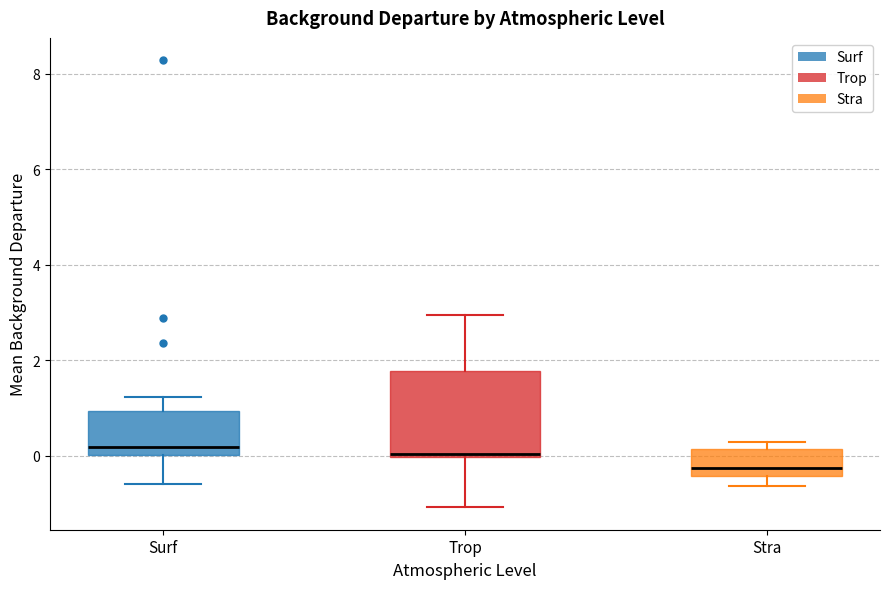

Reading left to right, transcribe this box plot: for each box, give where its median line is, the range the box spans, and where its two whiskers end, as read against the y-axis. The values are not printed on the chart, so give them approximately, as read against the axis.

Surf: median 0.2, box 0.0 to 1.0, whiskers -0.6 to 1.2
Trop: median 0.0 (just above the box's lower edge), box 0.0 to 1.8, whiskers -1.0 to 3.0
Stra: median -0.2, box -0.4 to 0.2, whiskers -0.6 to 0.2 (just above the box's upper edge)